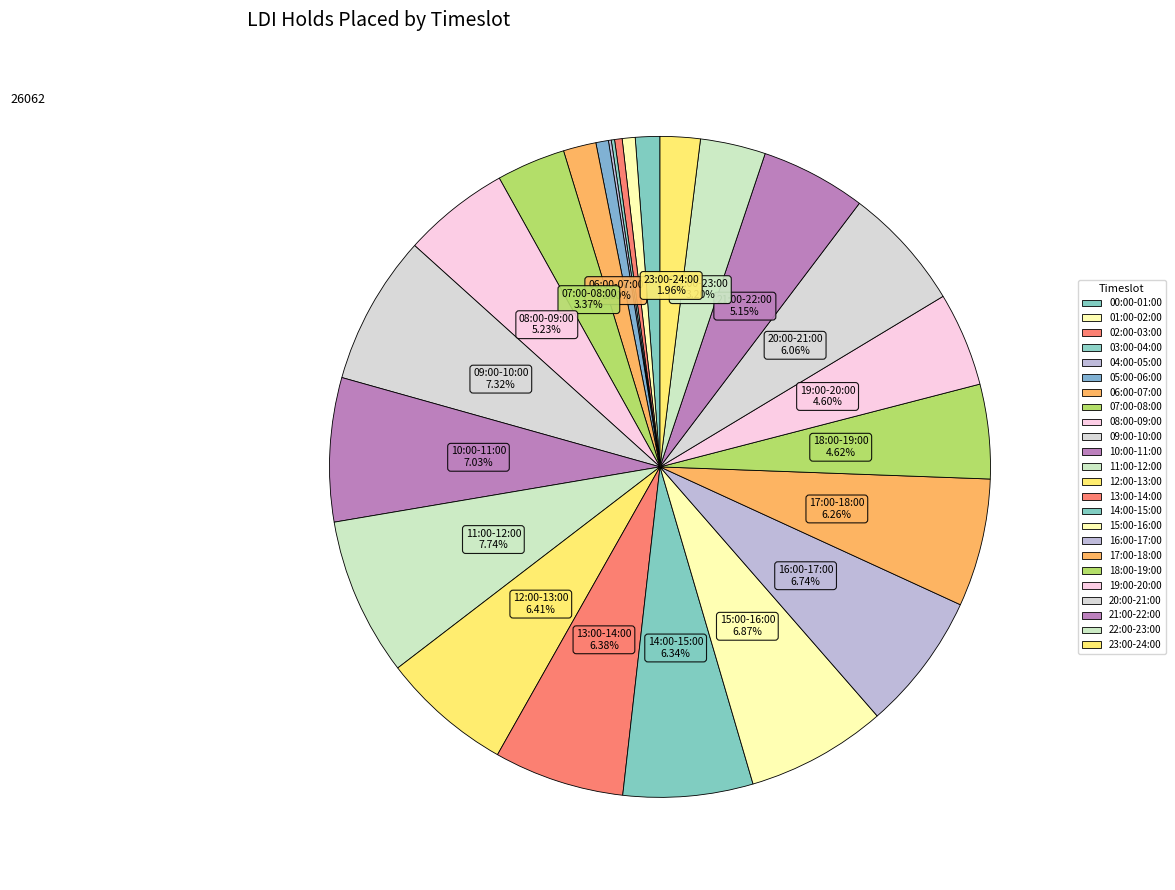

To the nearest percent, what is the difference between the largest and smallest slice percentages?

8%